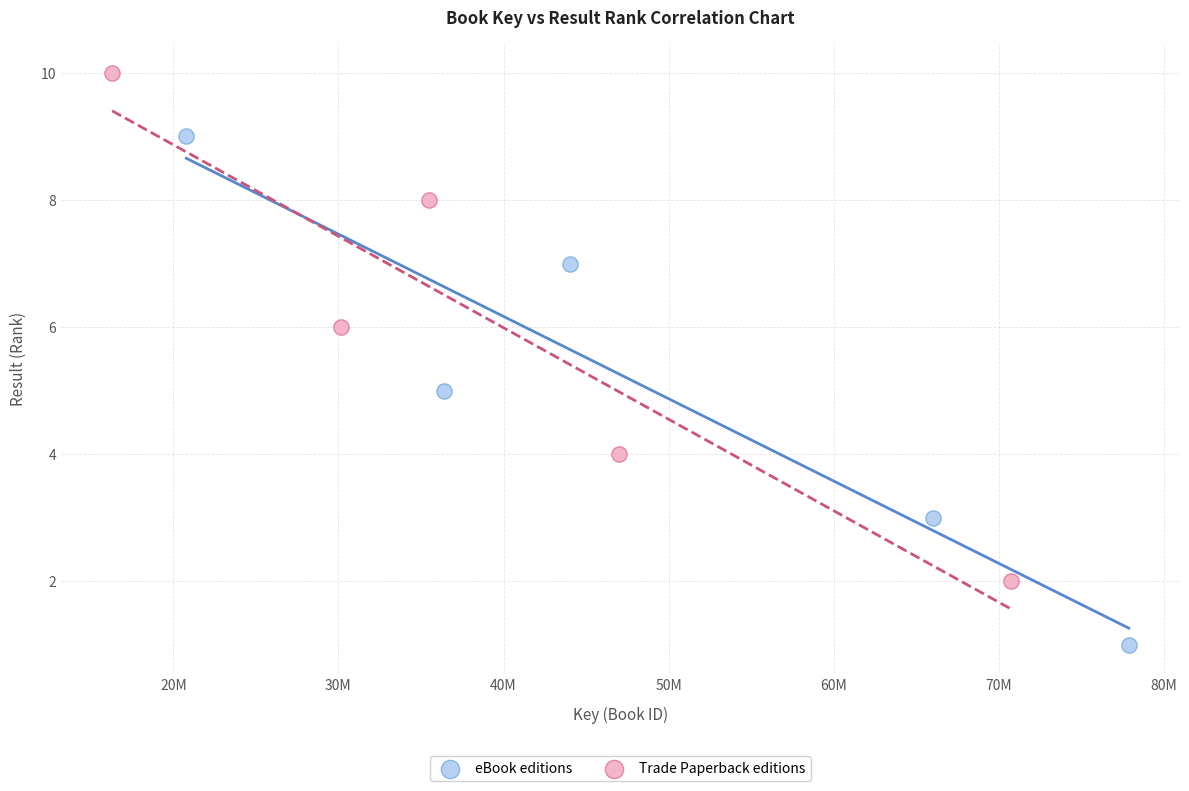

What are all the series names shown in the legend?

eBook editions, Trade Paperback editions